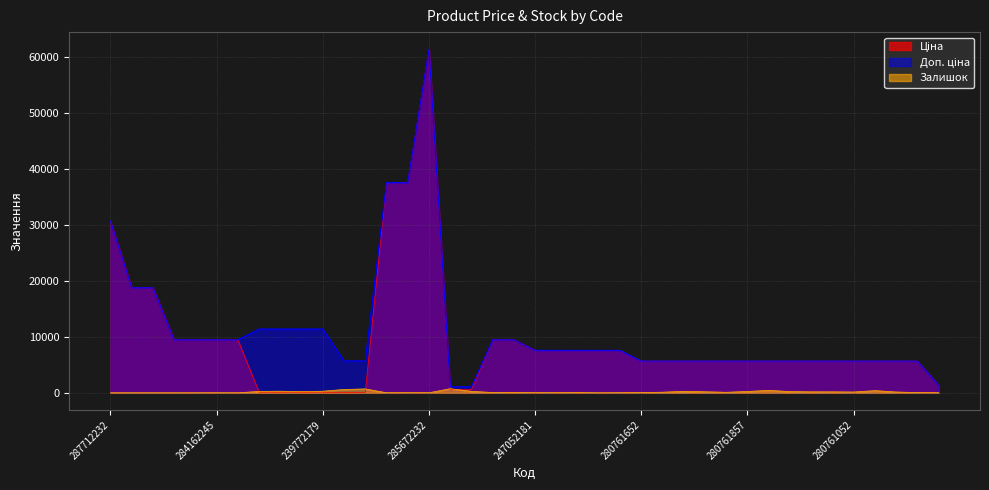

At which label is Ціна closest to 30745?

287712232